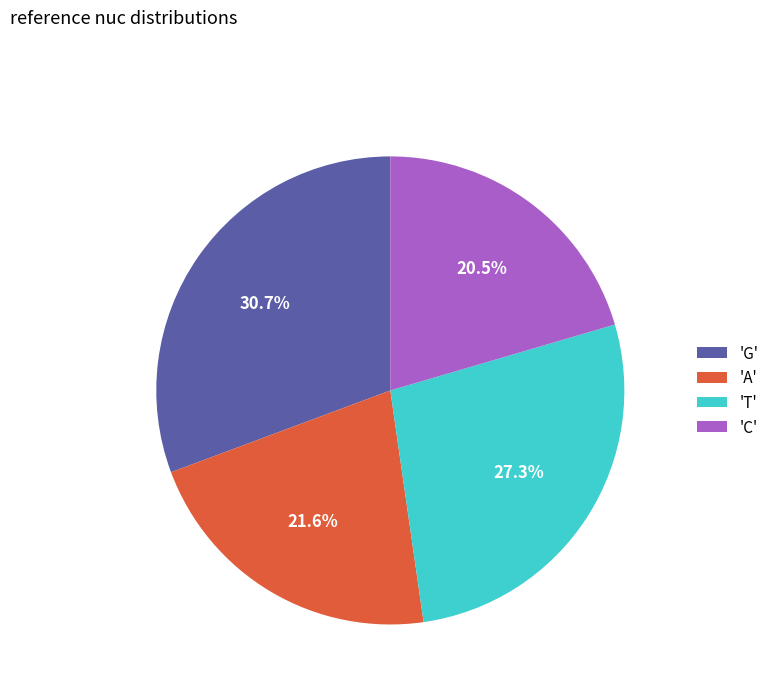

Rank the categories by value from highest to lowest.

'G', 'T', 'A', 'C'